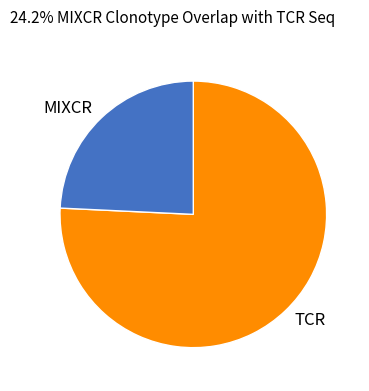

Which category has the biggest portion of the pie?

TCR